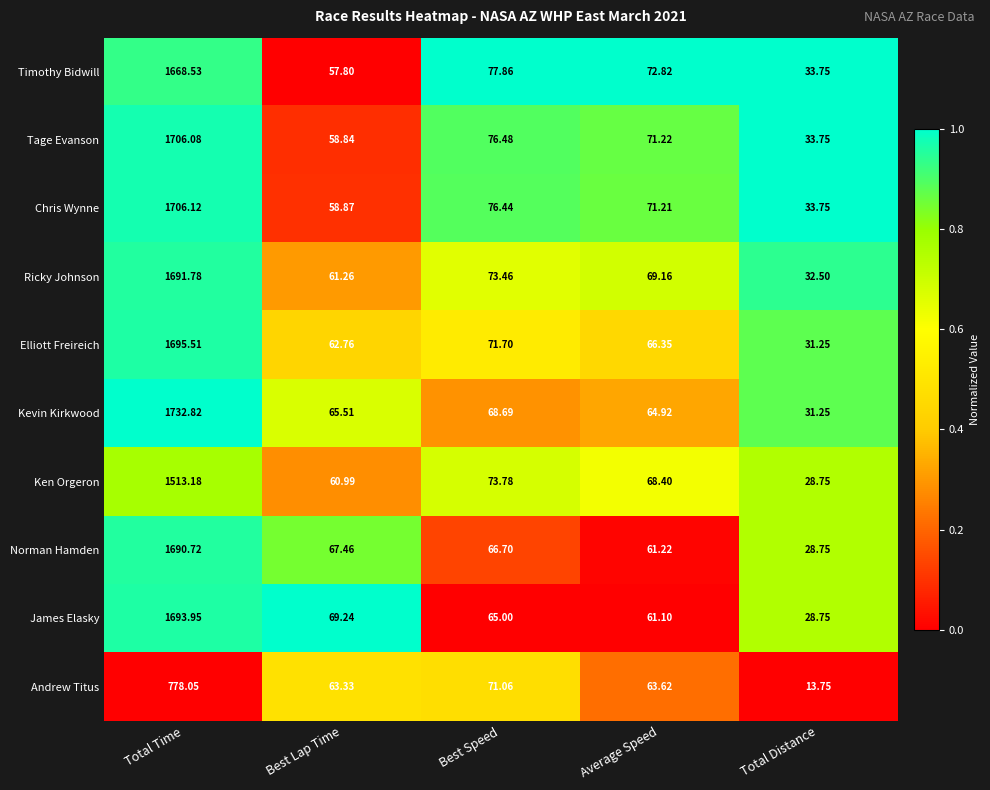

At which label is Timothy Bidwill closest to 851?

Best Speed